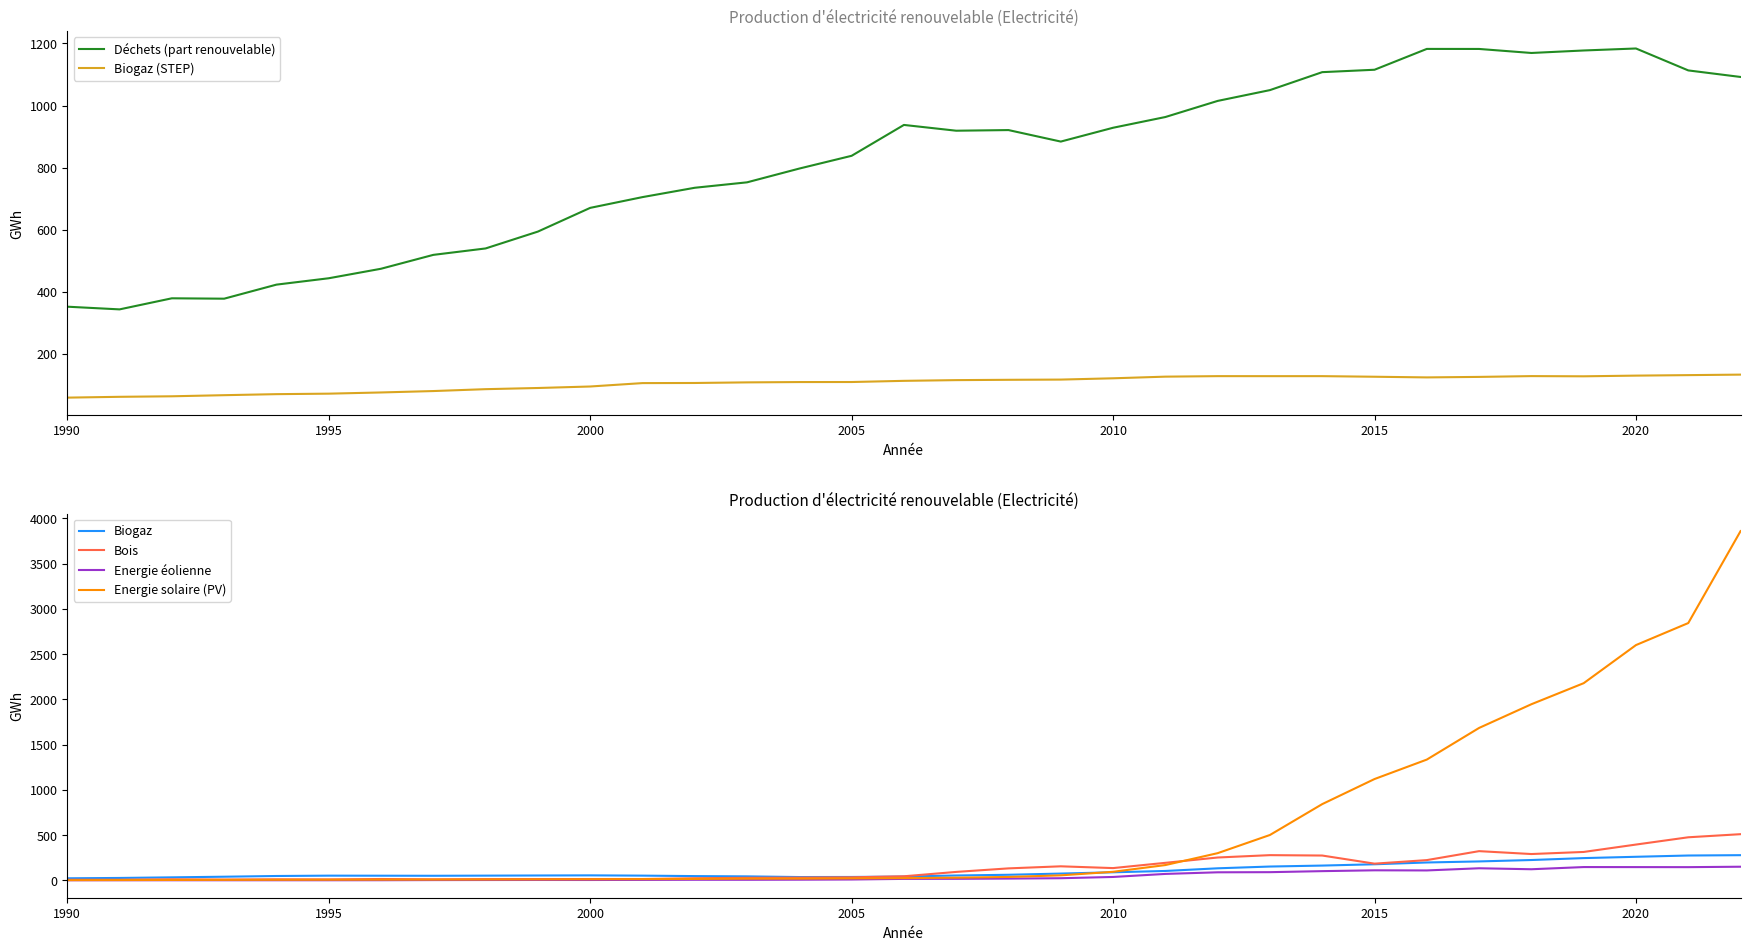

Is it true that Bois equals 183.6 at 2015?

True